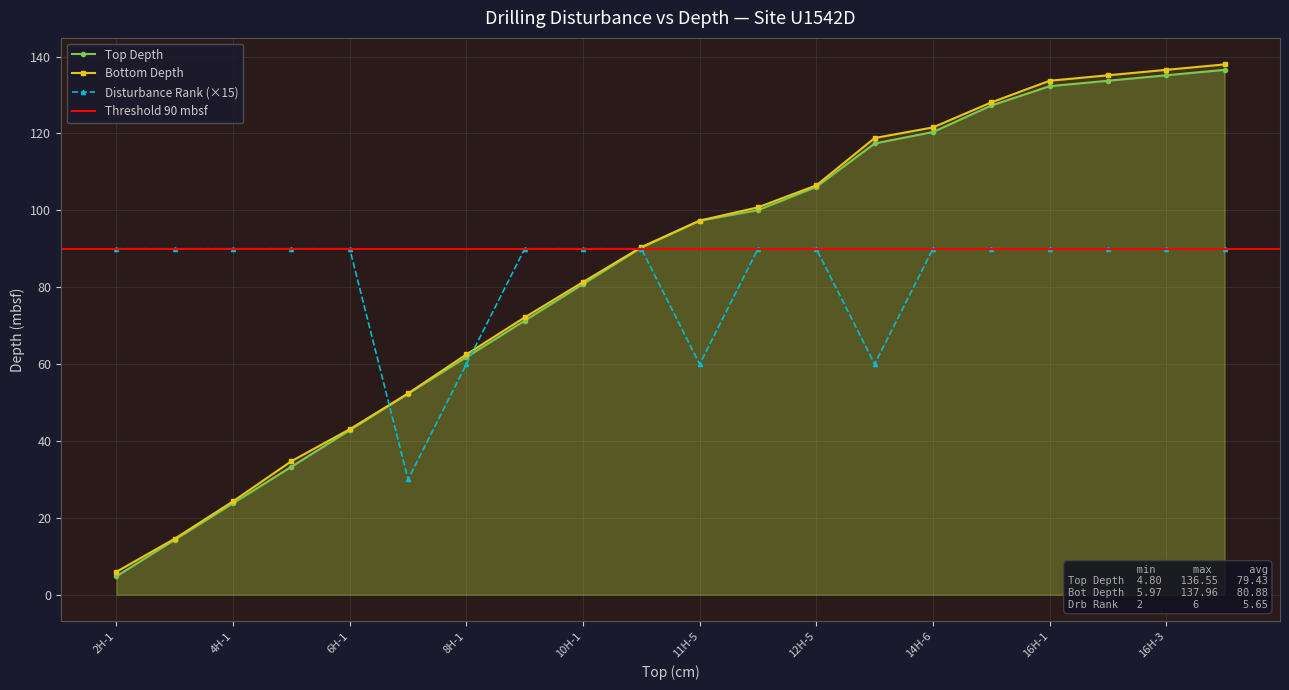

At which label is Top Depth closest to 70?

9H-1